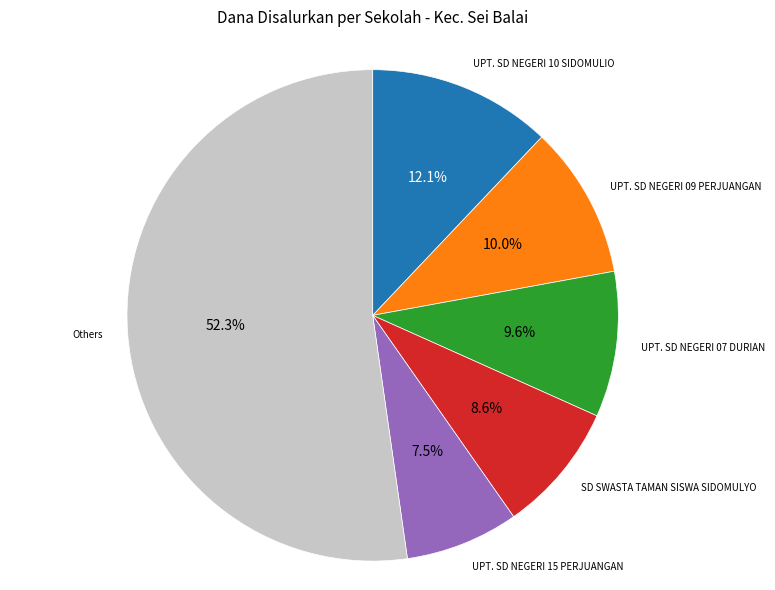

Is there any slice that represents more than half of the pie?

Yes